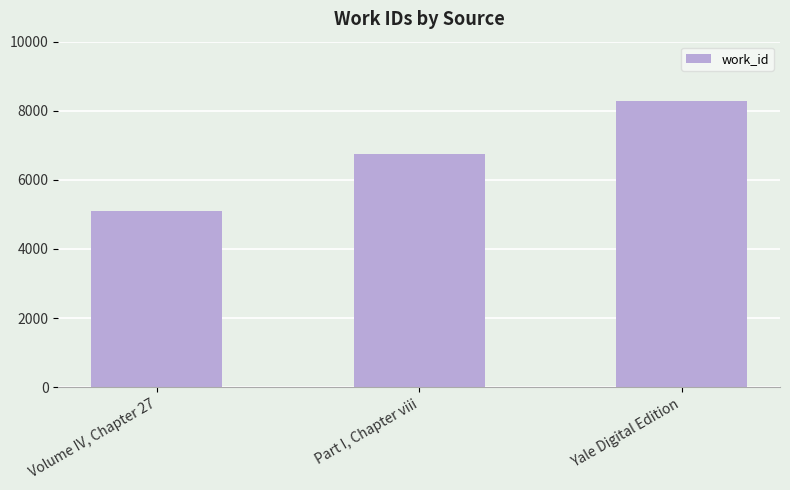

Read the value at Volume IV, Chapter 27, to the nearest 10.

5090